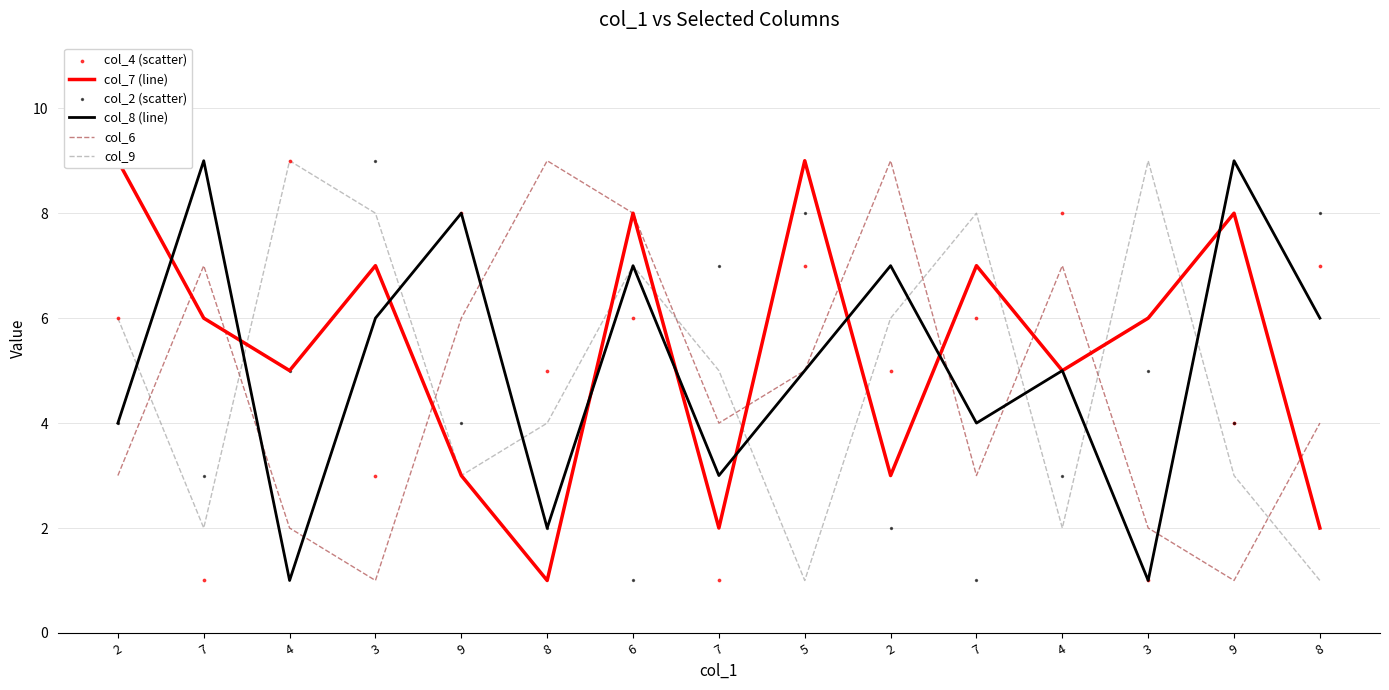

Which series contains the lowest Y value?

col_7 (line)